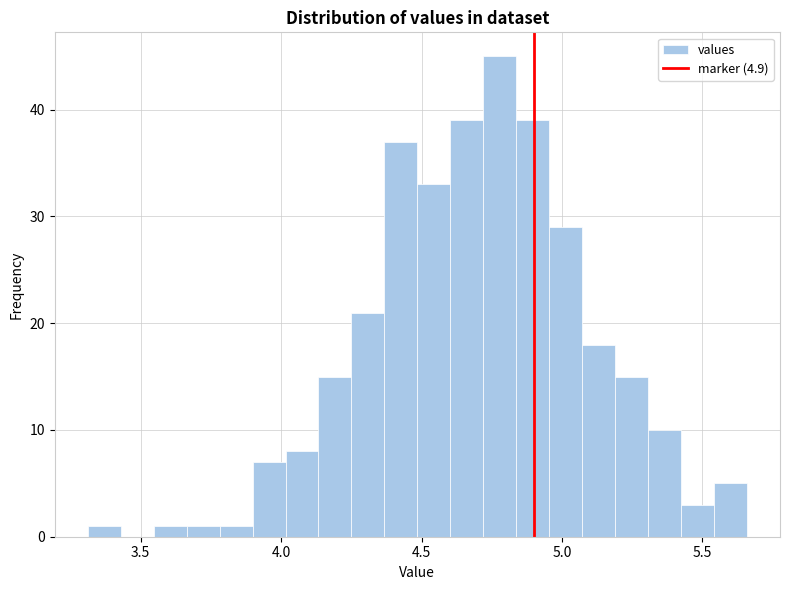

Around what value on the x-axis is the tallest bar? Give the approximate position of its centre, as read against the axis.

4.80